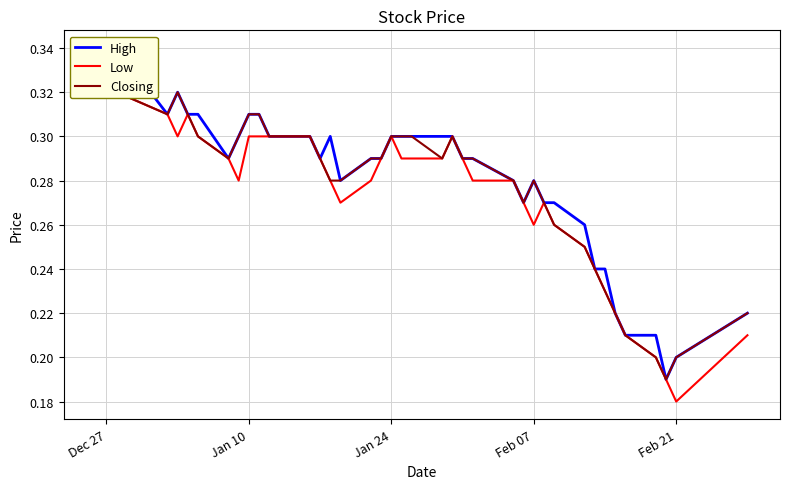

What is the lowest value of the Closing series?

0.2